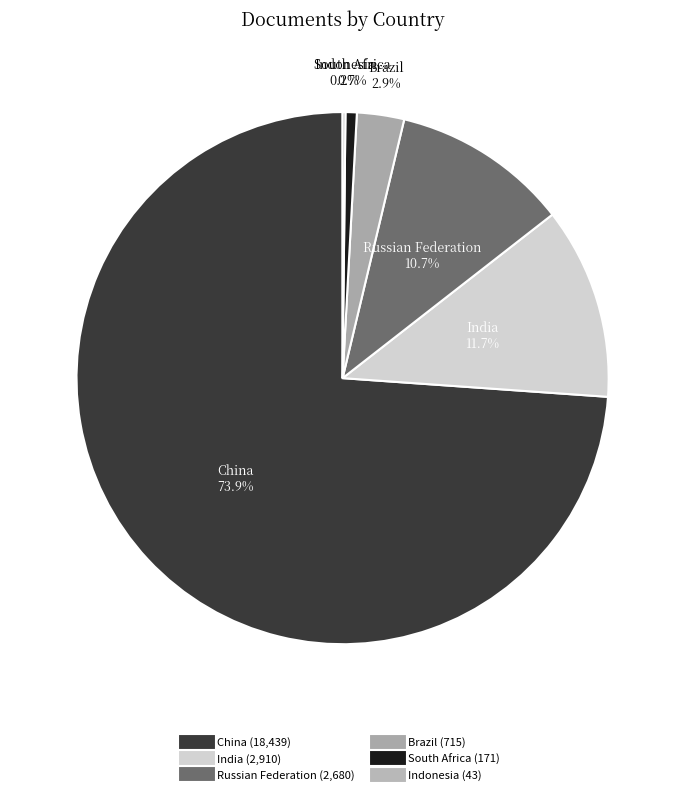

Does China represent more than half of the total?

Yes